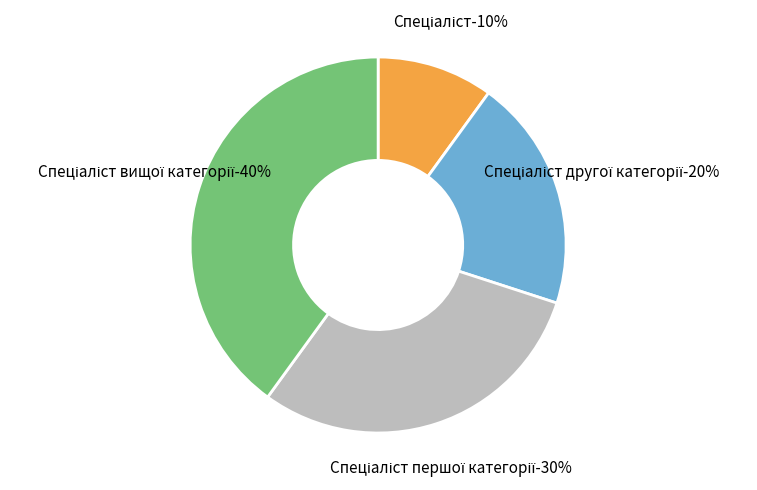

Rank the categories by value from lowest to highest.

Спеціаліст, Спеціаліст другої категорії, Спеціаліст першої категорії, Спеціаліст вищої категорії